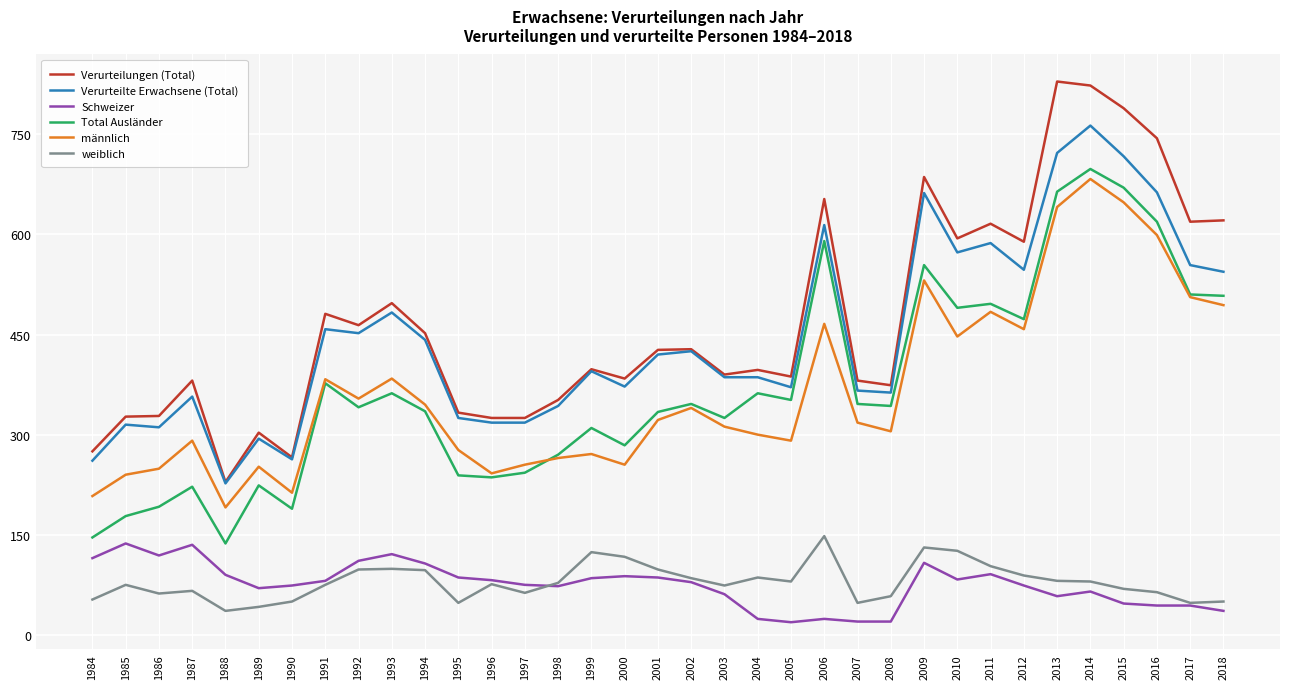

True or false: Verurteilungen (Total) and männlich intersect in this chart.

False